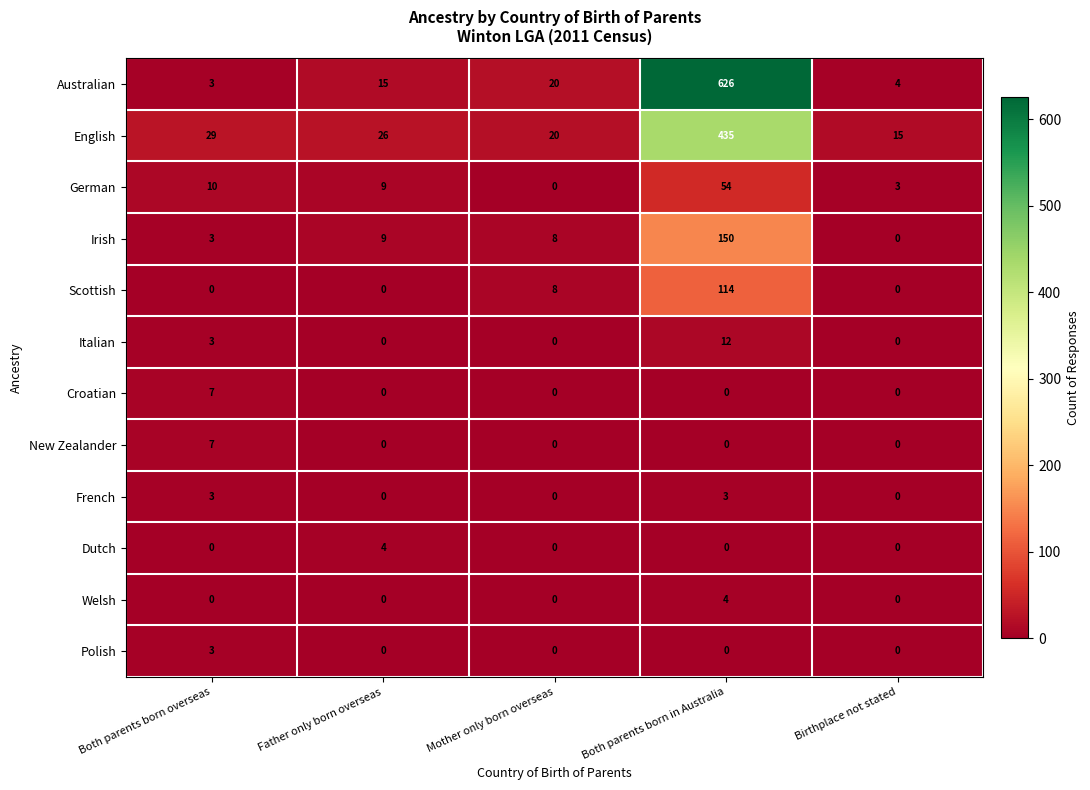

How many data points does each series have?

5